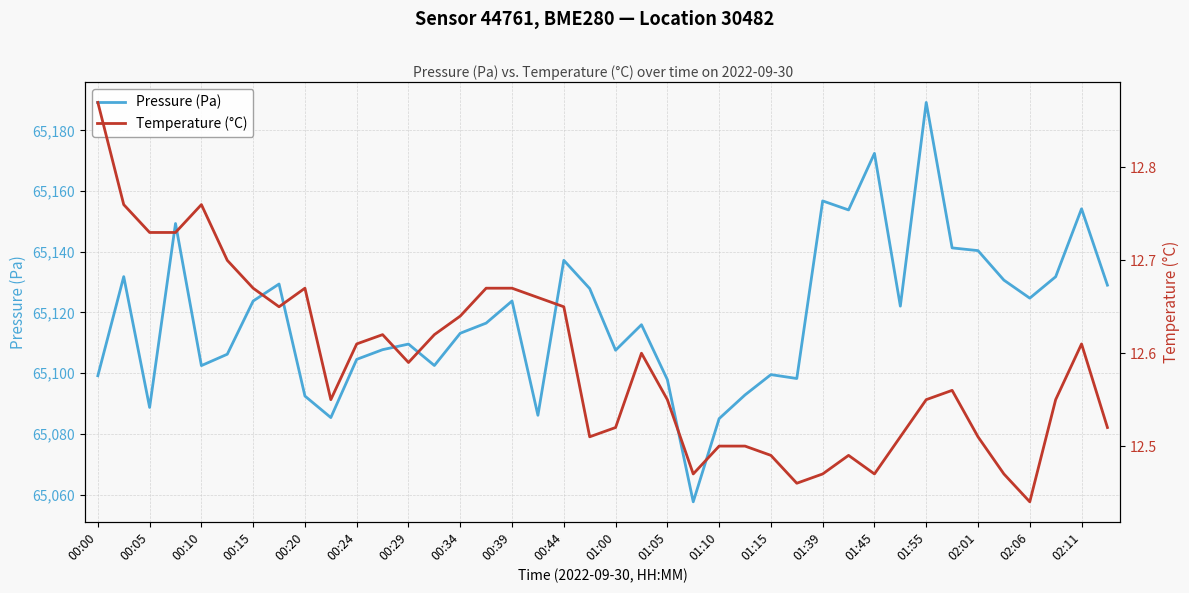

What is the minimum value for Temperature (°C)?

12.4